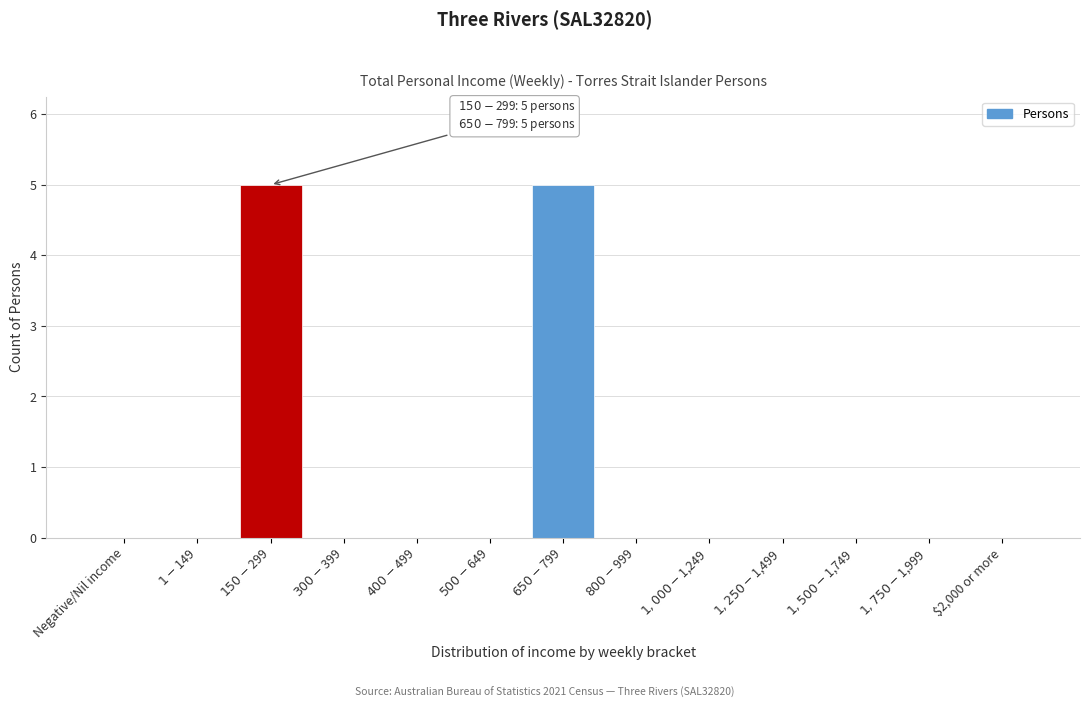

What is the sum of all values?

10